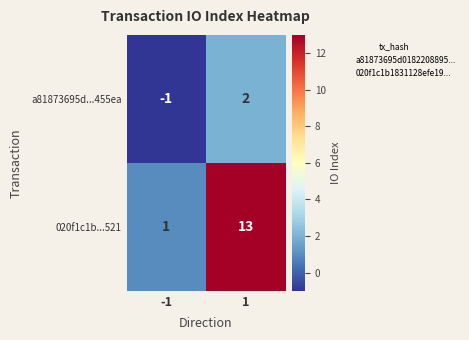

Between -1 and 1, which series saw the biggest shift?

020f1c1b...521